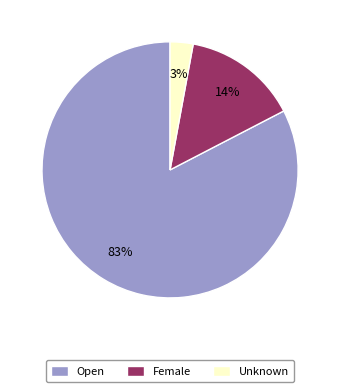

Is the sum of Female and Unknown greater than half?

No